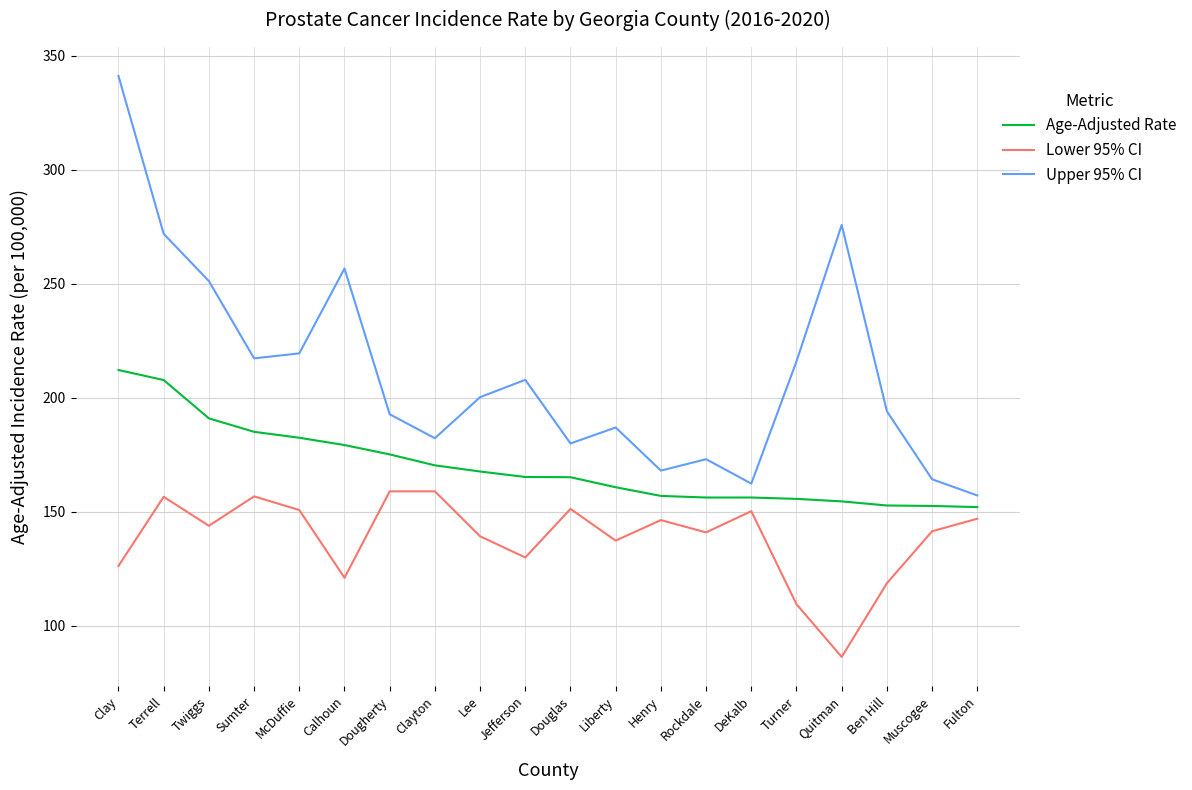

Which series has the widest spread of values?

Upper 95% CI